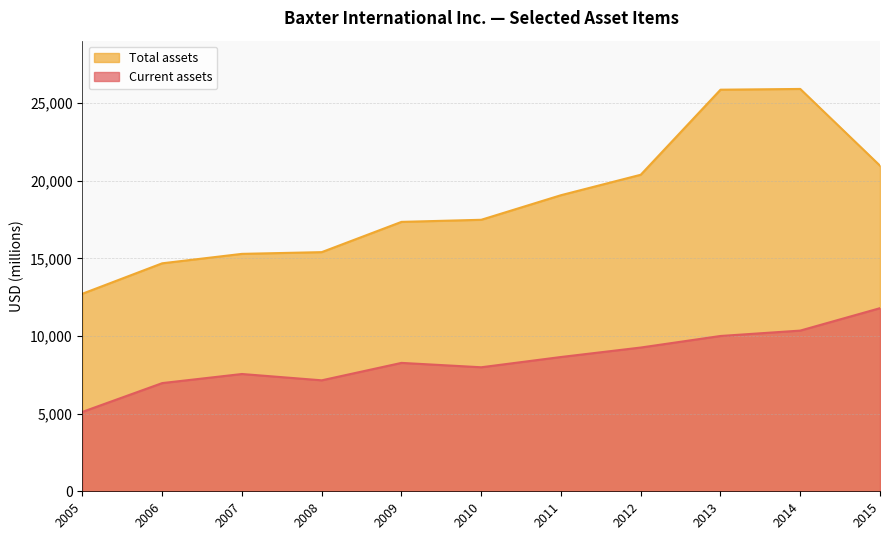

What is the total value across all series at 2006?

21656